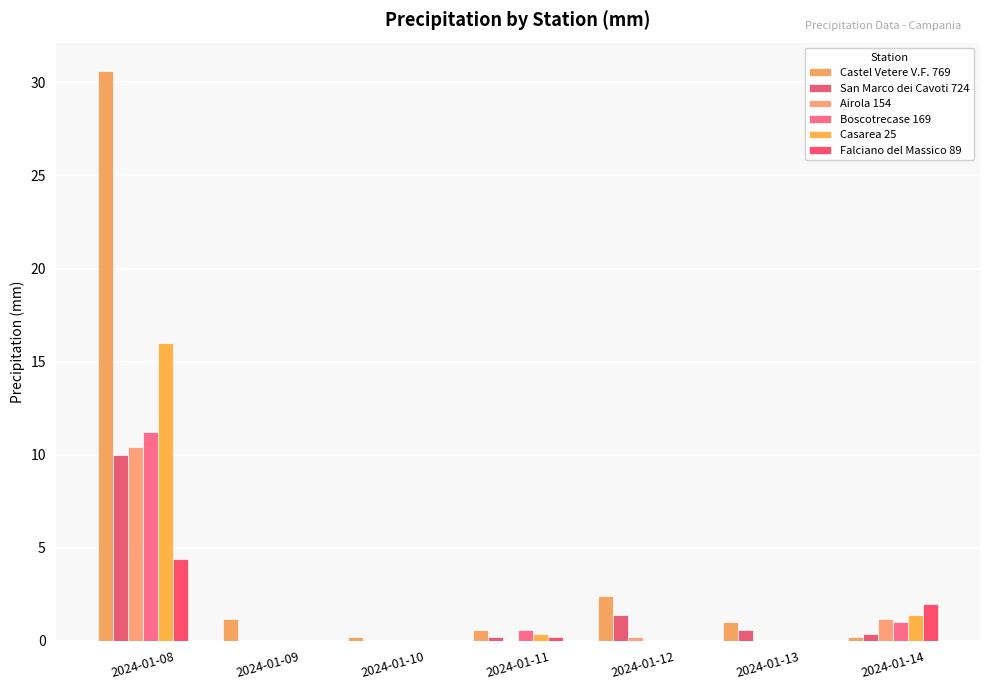

At which label is Castel Vetere V.F. 769 closest to 15?

2024-01-12